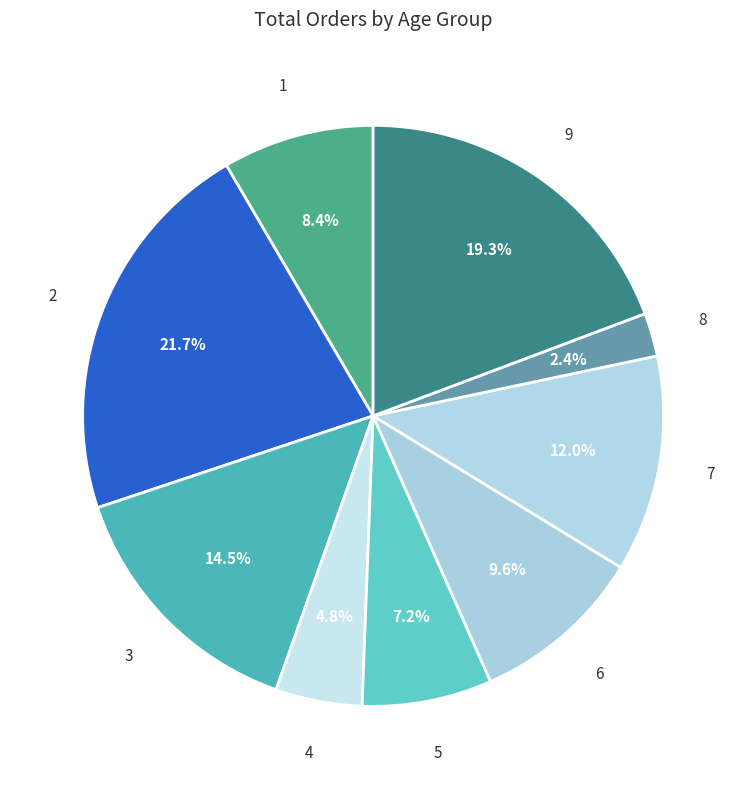

Is there a majority slice in this chart?

No